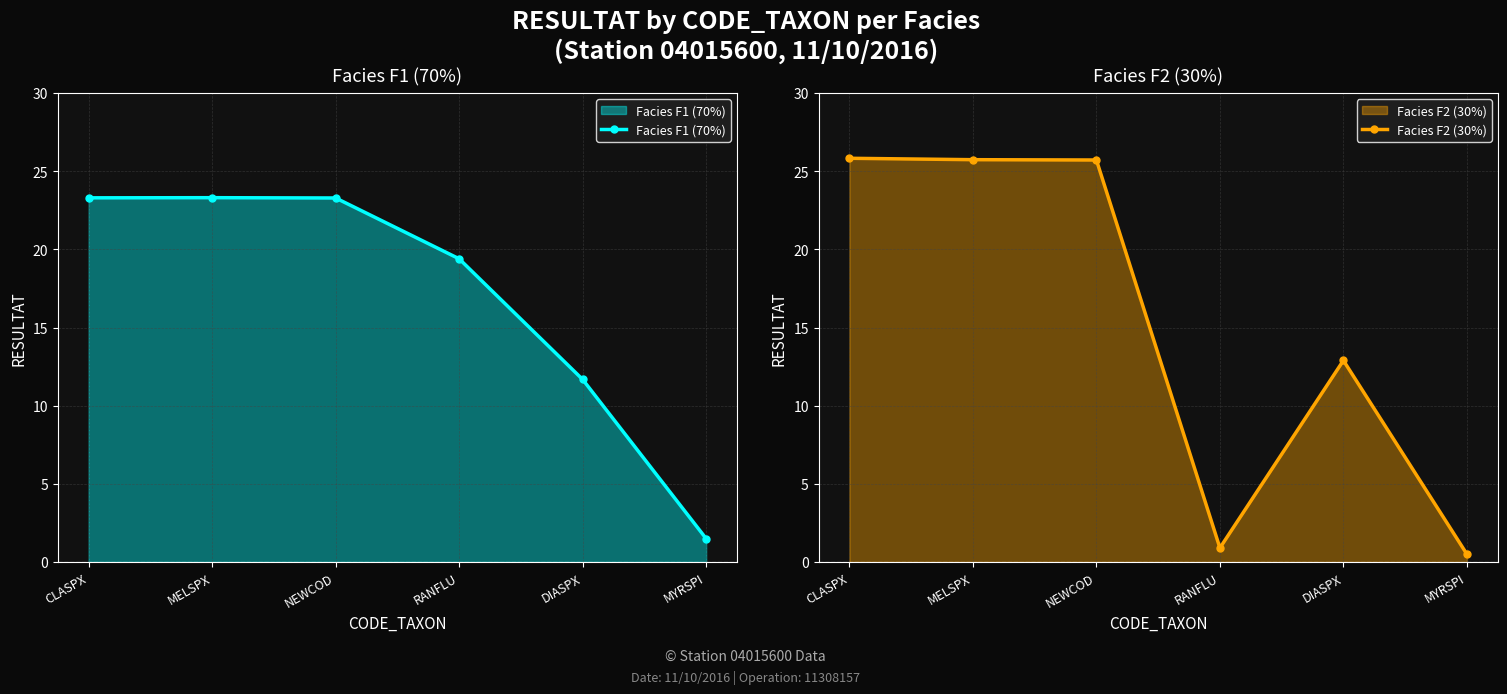

What is the difference between the Facies F1 (70%) values at RANFLU and CLASPX?

3.9